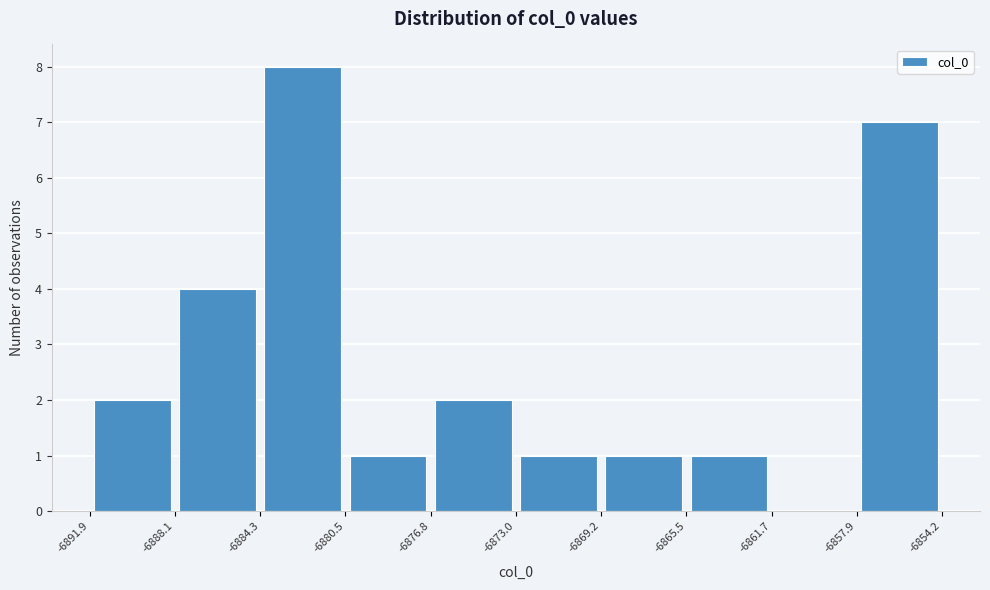

Reading left to right, transcribe this chart: for each bar, give the range it covers on the x-axis and its height. The values are not printed on the chart, so give them approximately, as read against the axis.

-6891.9 to -6888.1: 2
-6888.1 to -6884.3: 4
-6884.3 to -6880.5: 8
-6880.5 to -6876.8: 1
-6876.8 to -6873.0: 2
-6873.0 to -6869.2: 1
-6869.2 to -6865.5: 1
-6865.5 to -6861.7: 1
-6861.7 to -6857.9: 0
-6857.9 to -6854.2: 7